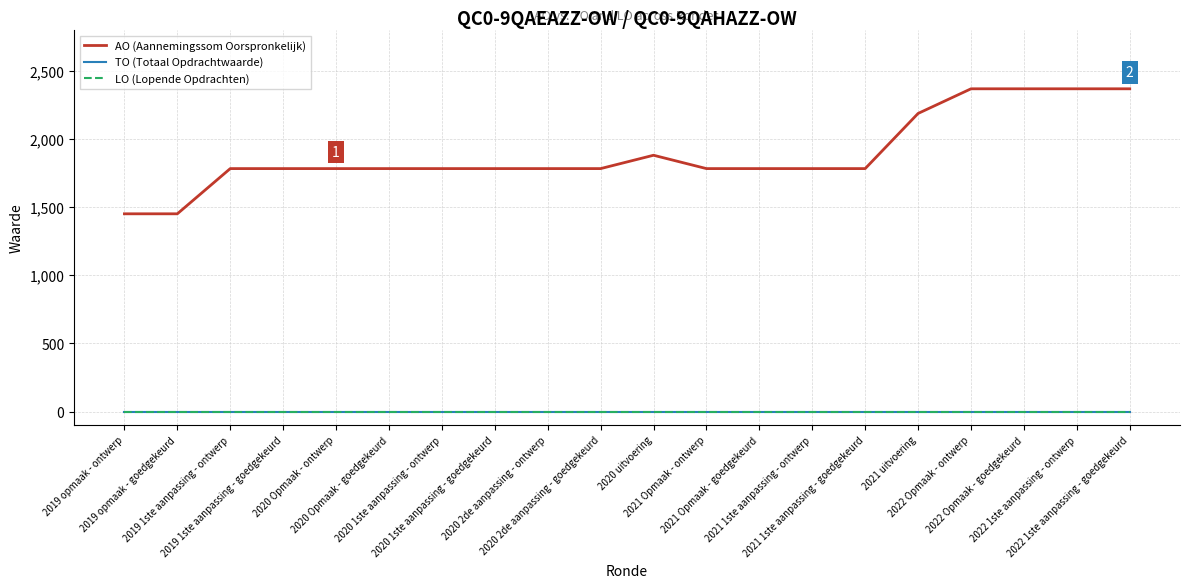

Does the chart have visible grid lines?

Yes